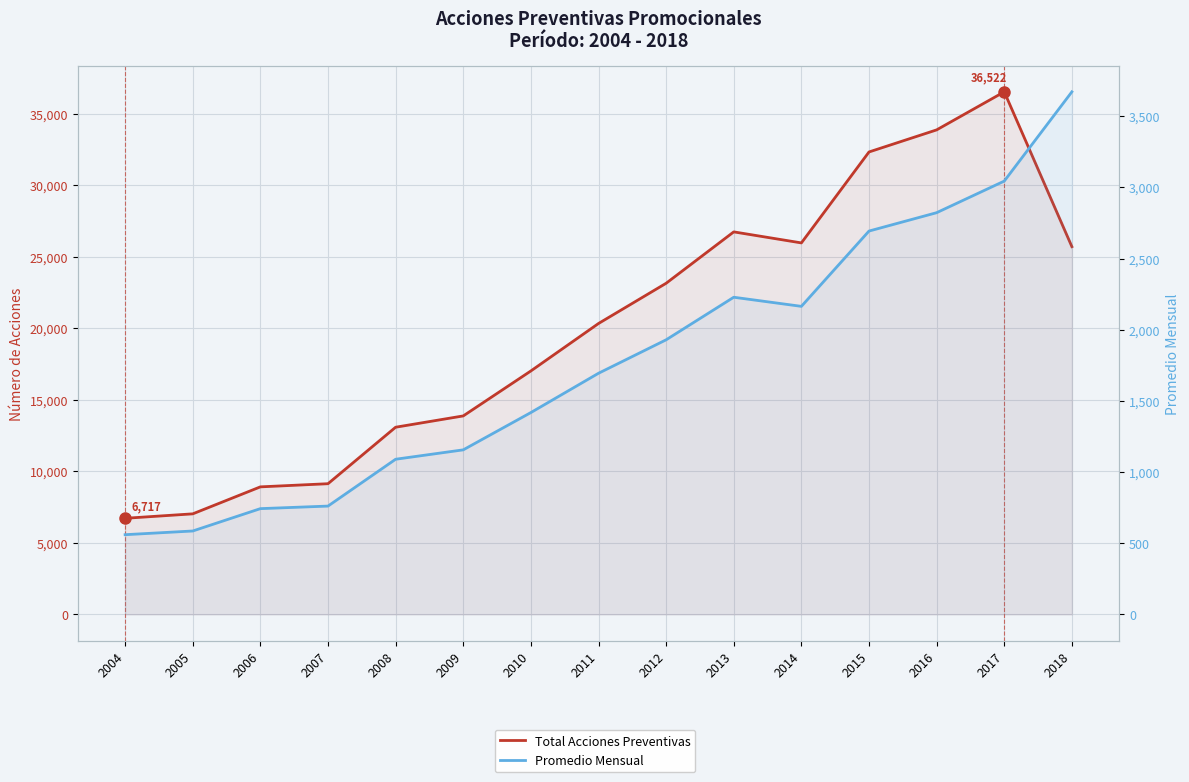

Between 2009 and 2015, which is larger?

2015